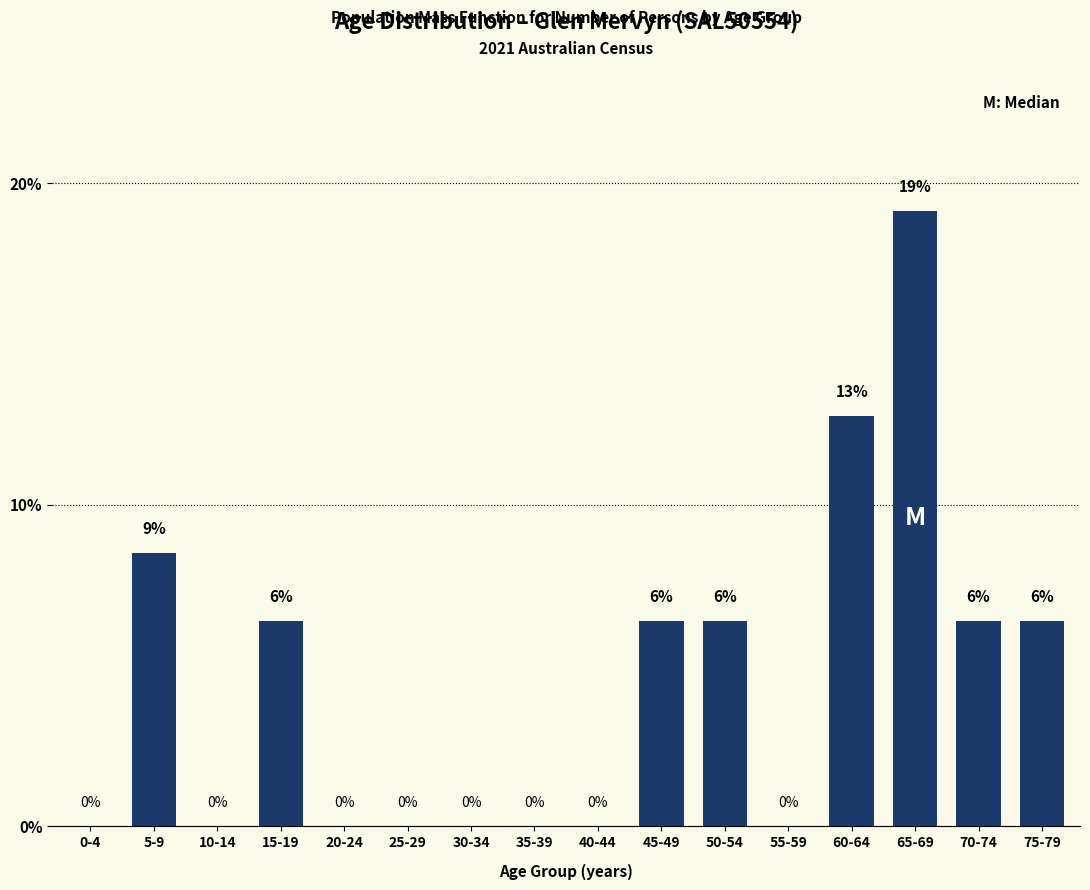

What value does the data have at 50-54?

6.4